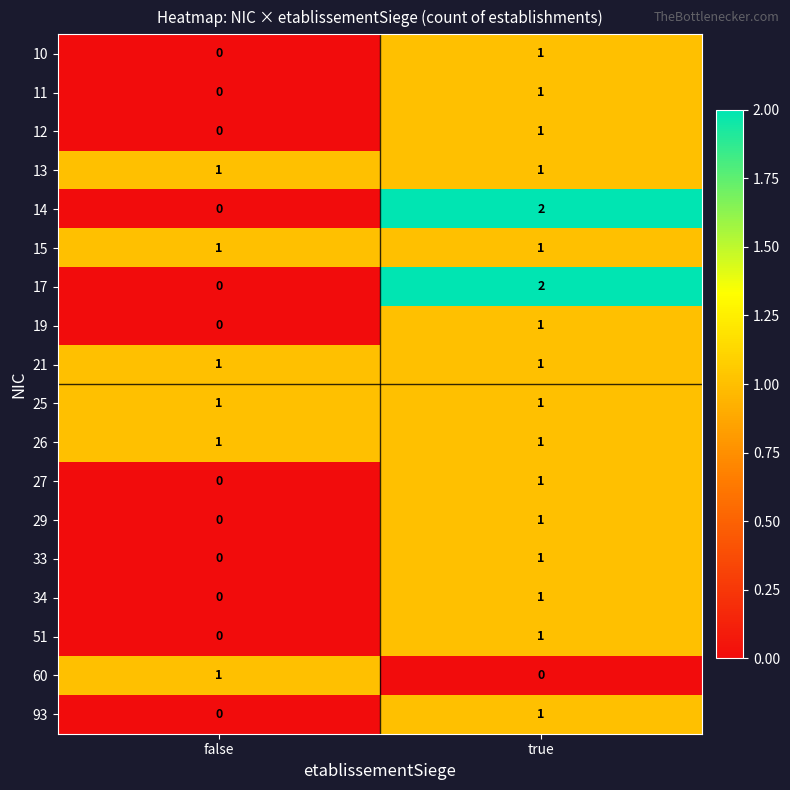

Which category has the highest value across all series?

true